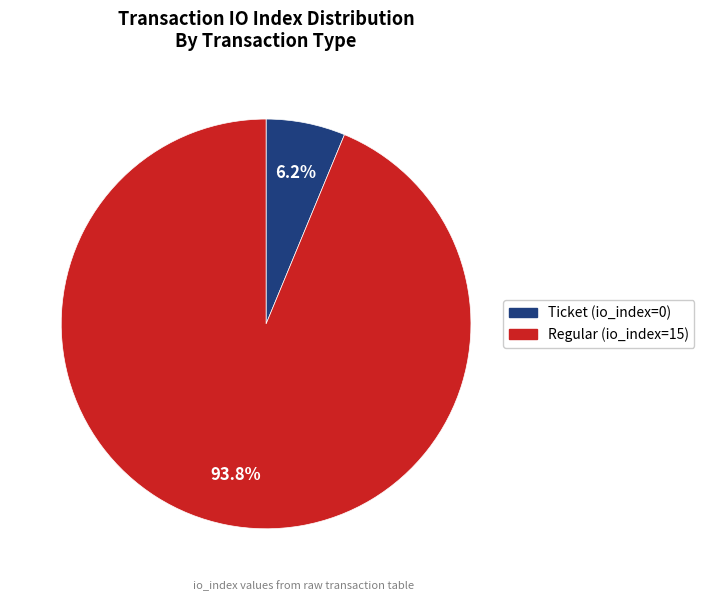

To the nearest percent, what is the combined percentage of Ticket (io_index=0) and Regular (io_index=15)?

100%